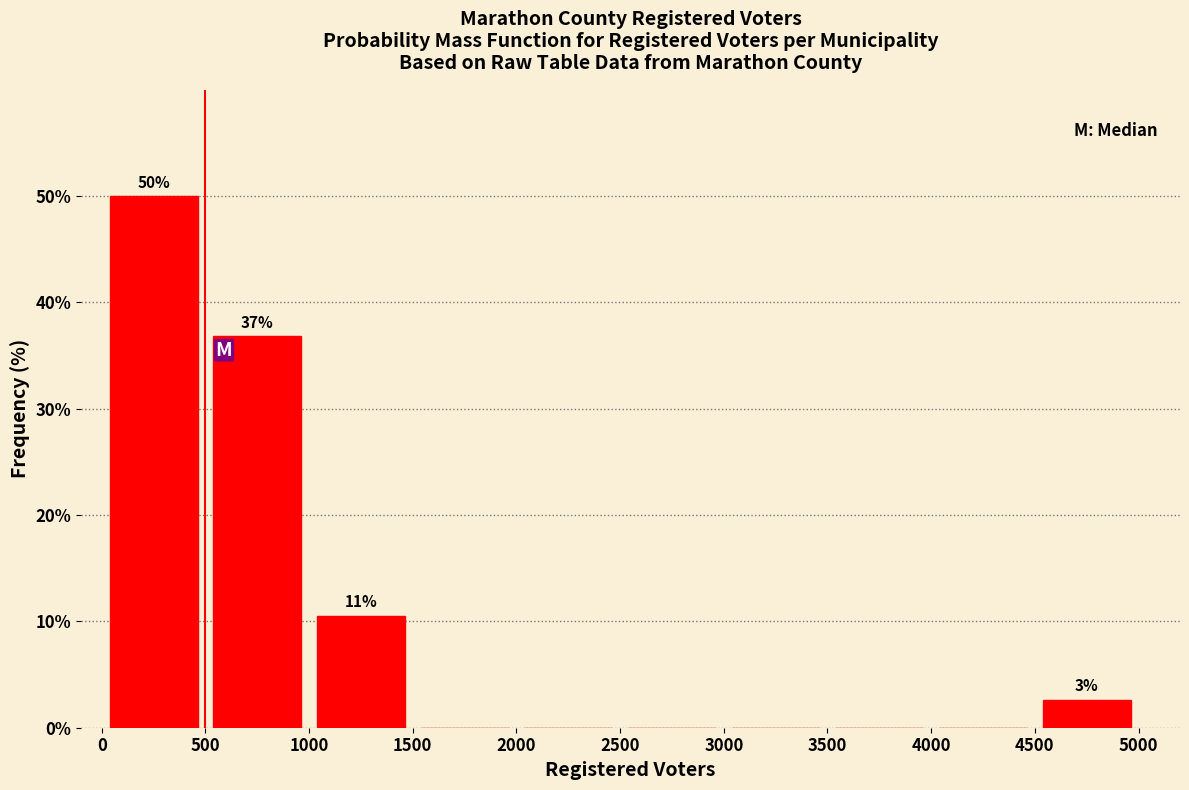

Over which range of the x-axis is the bar tallest?

0 to 500